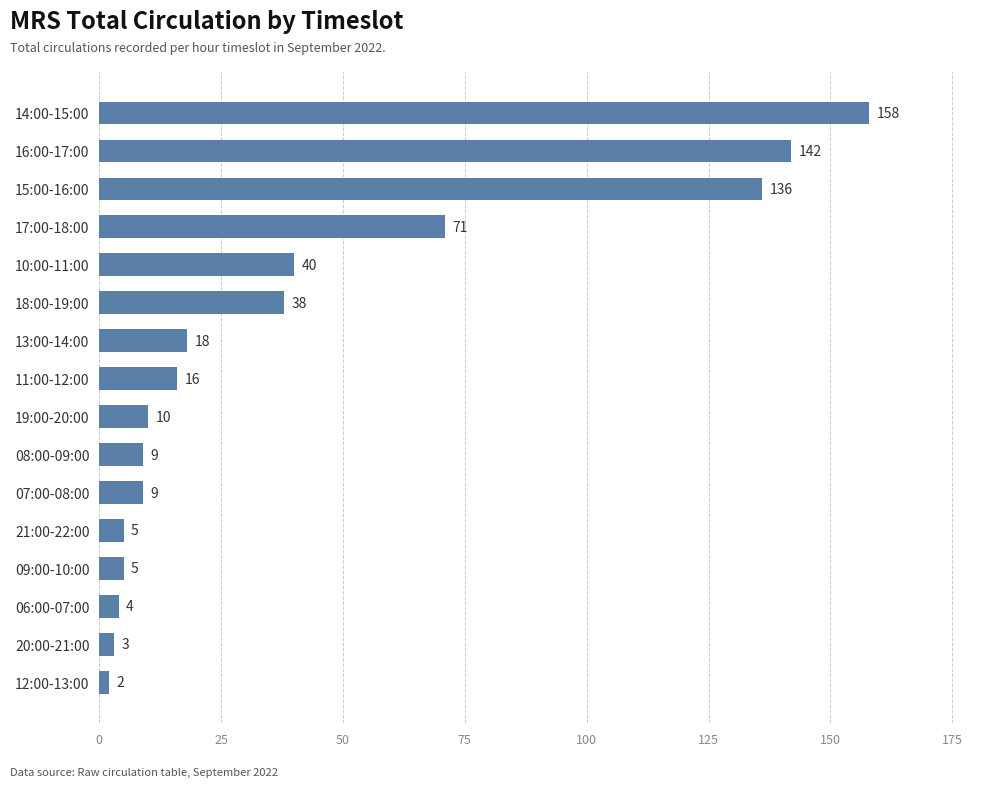

Read the value at 13:00-14:00.

18